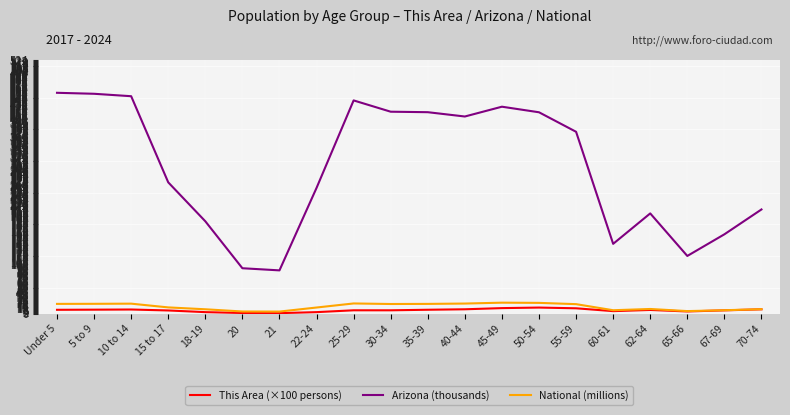

True or false: National (millions) and Arizona (thousands) cross at least once.

False